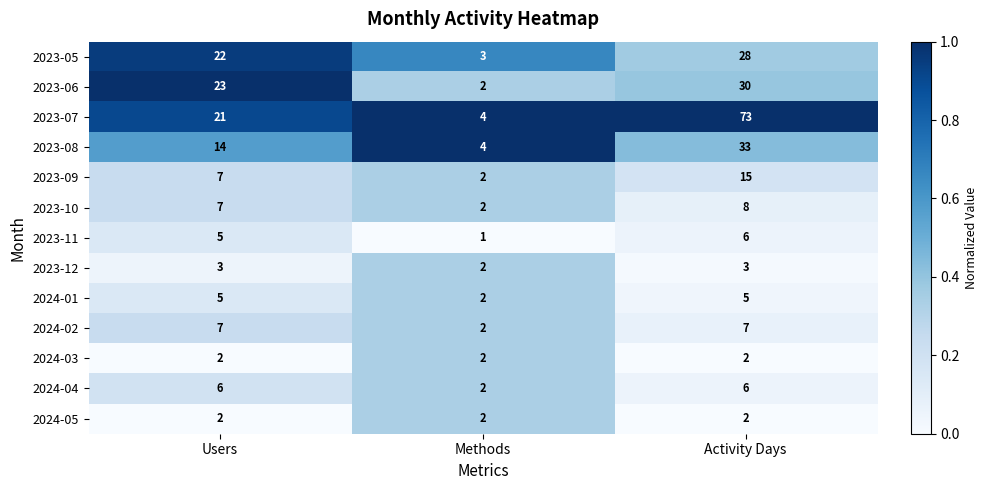

How many data points does each series have?

3